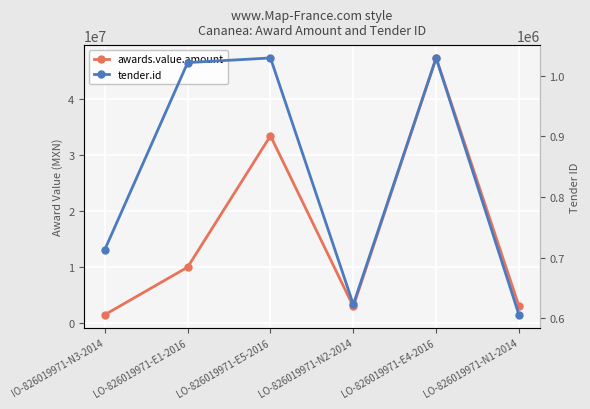

What is the average value of the tender.id series?

837132.2